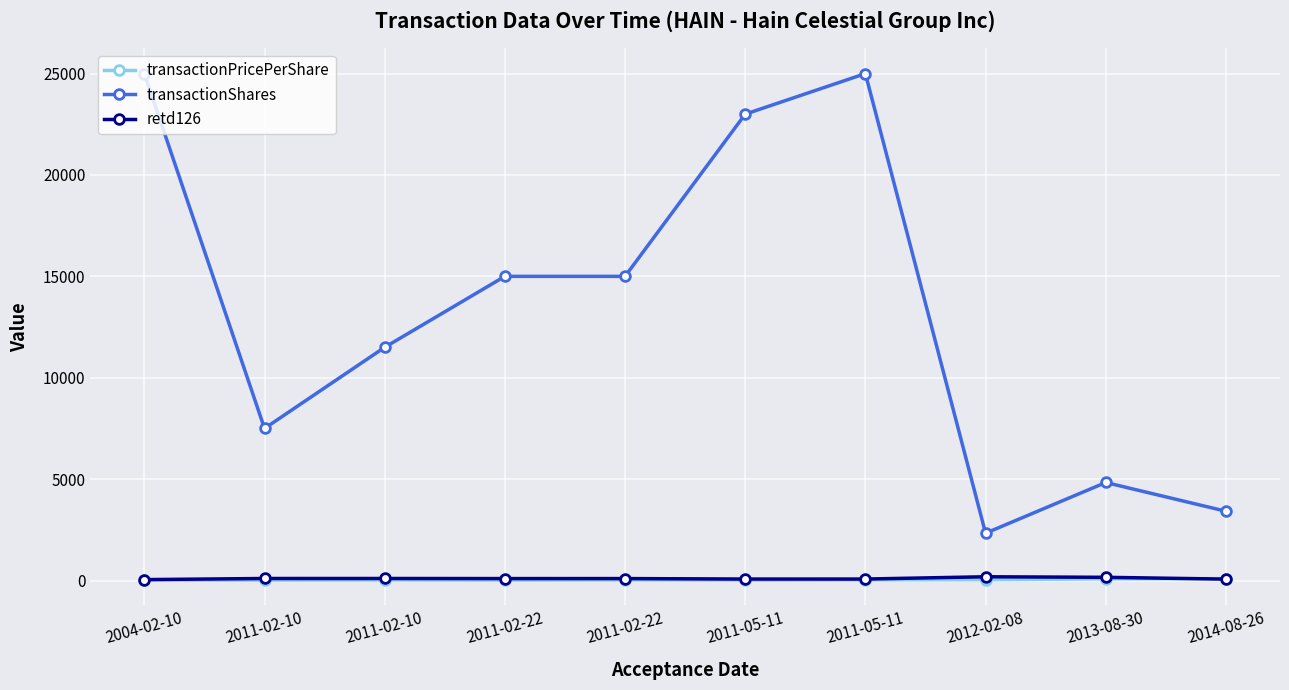

List the labels in order of retd126 value, smallest first.

2004-02-10, 2014-08-26, 2011-05-11, 2011-05-11, 2011-02-22, 2011-02-22, 2011-02-10, 2011-02-10, 2013-08-30, 2012-02-08